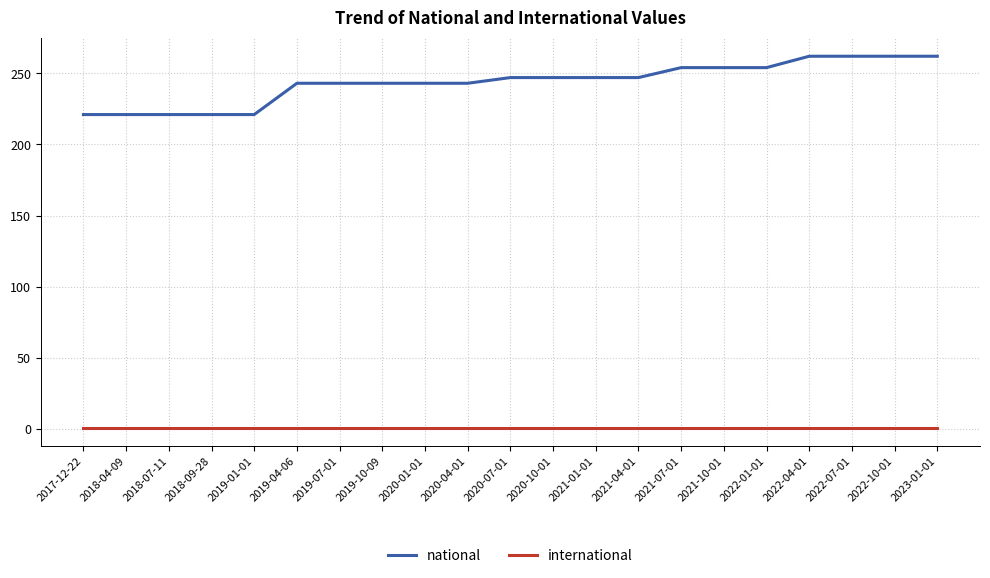

Which series has the widest spread of values?

national